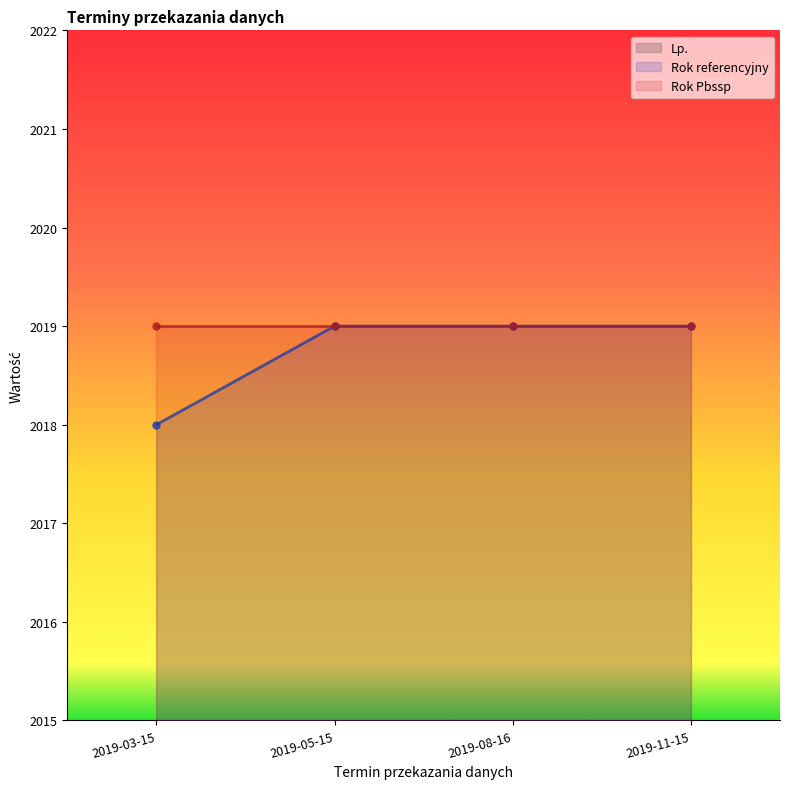

Is it true that Rok Pbssp (line) equals 2019 at 2019-05-15?

True